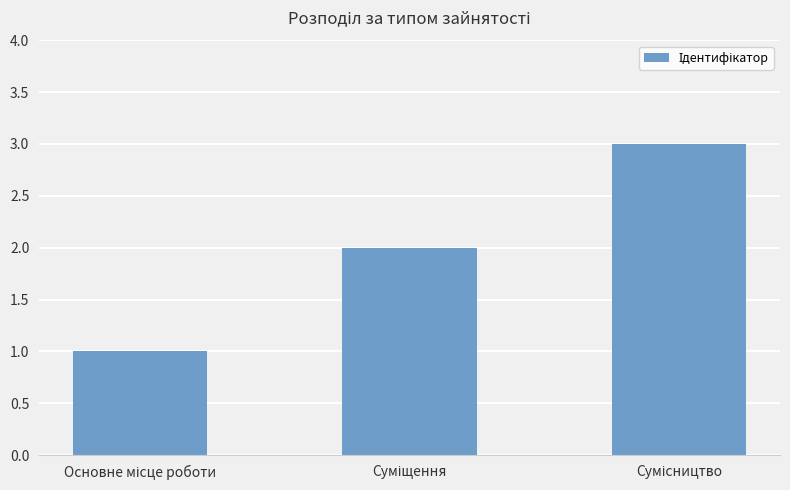

Count the values in the range 1 to 3.

3